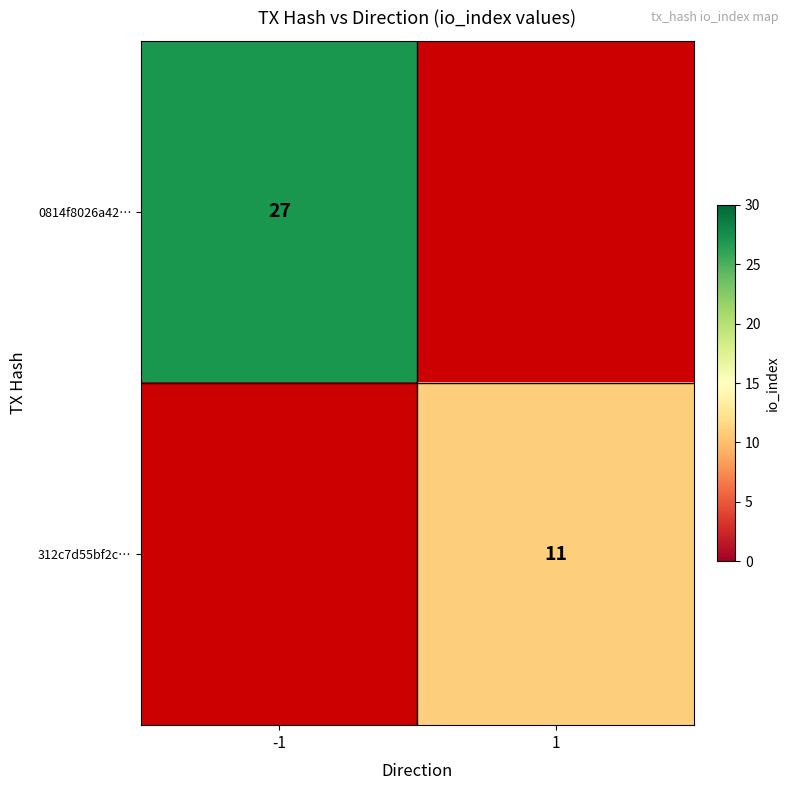

Is it true that 0814f8026a42… equals 6 at -1?

False